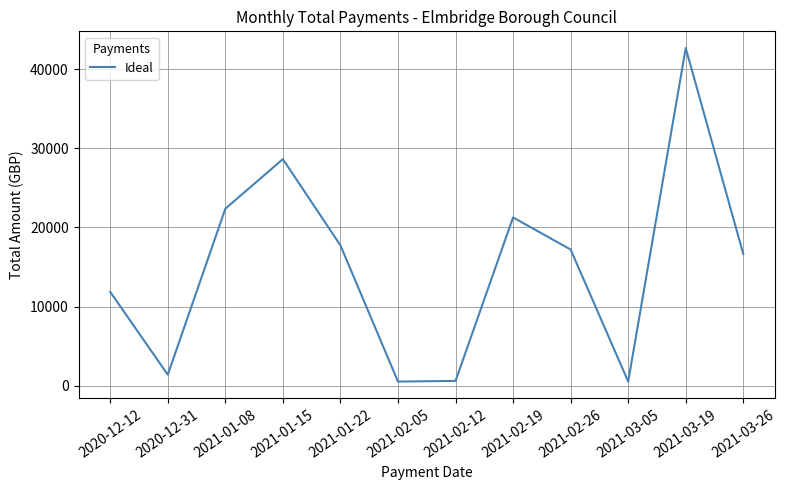

Is it true that the value at 2021-01-22 is 17736.4?

True